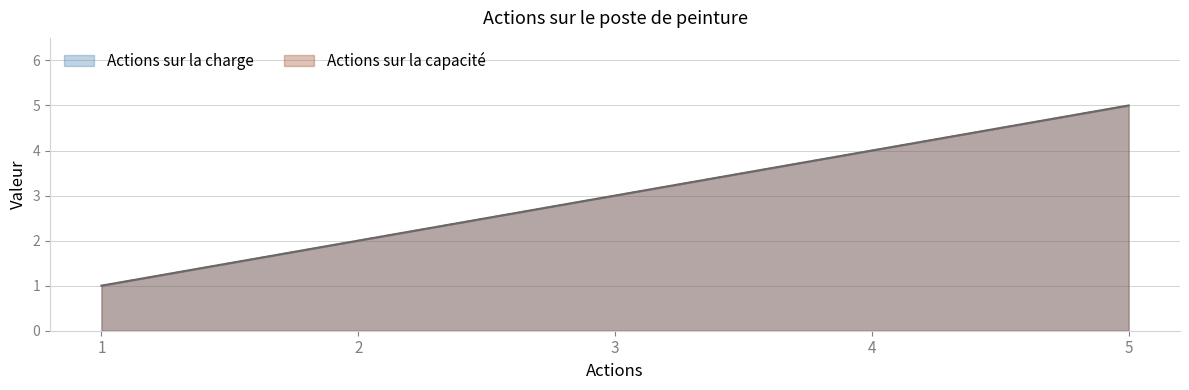

Is it true that Actions sur la charge equals 4 at 4?

True